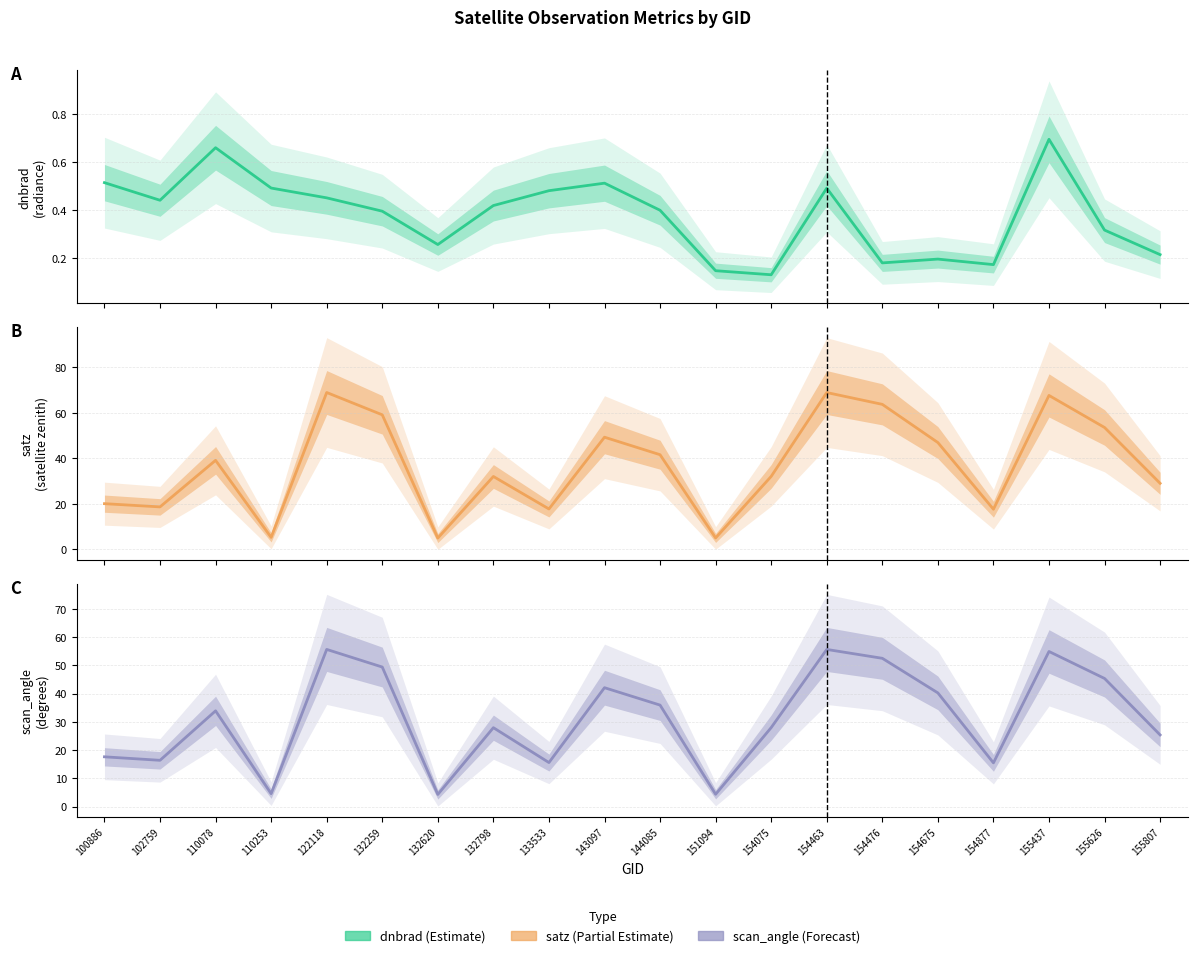

Which category has the highest value in the scan_angle series?

122118